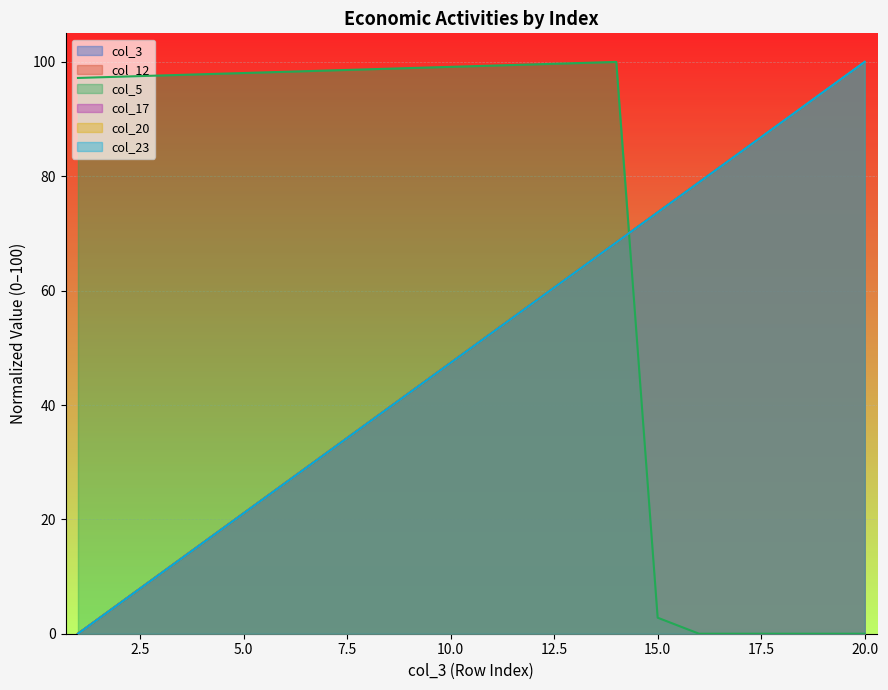

At which label does col_23 first exceed 52?

11